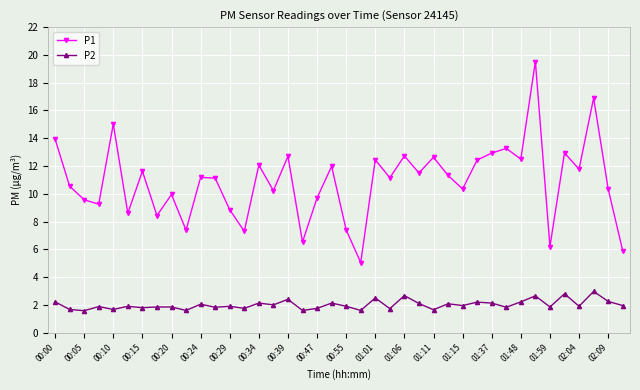

What is the value of the P2 point at the 12th from the left?

1.8